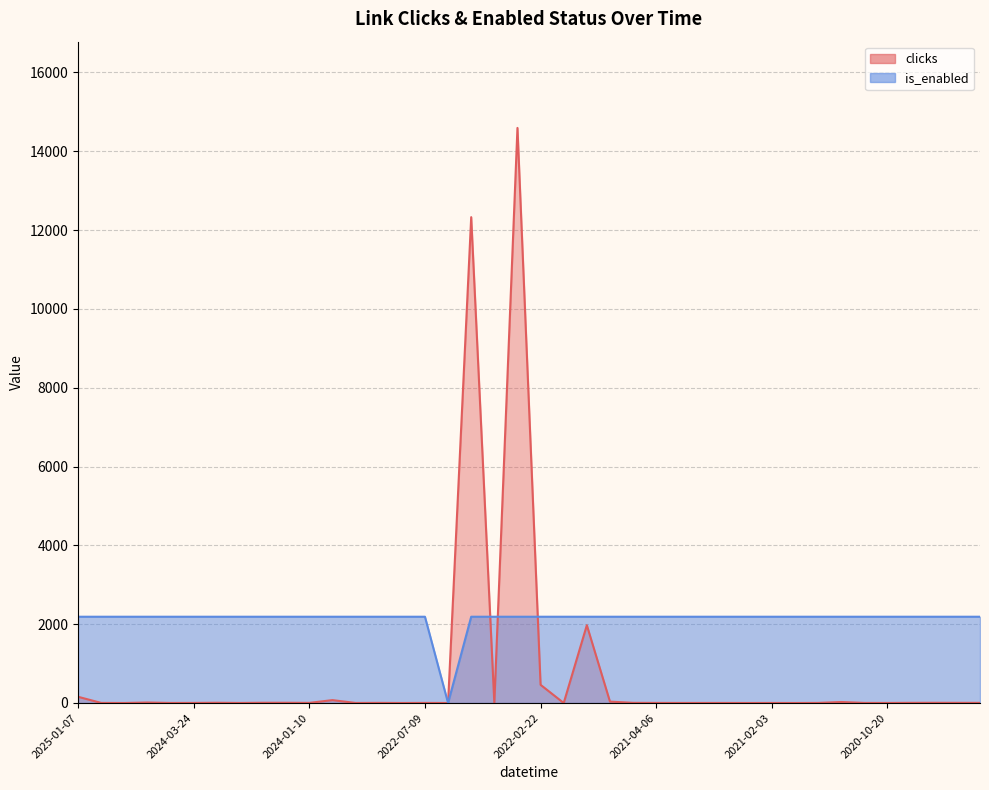

What are all the series names shown in the legend?

clicks, is_enabled